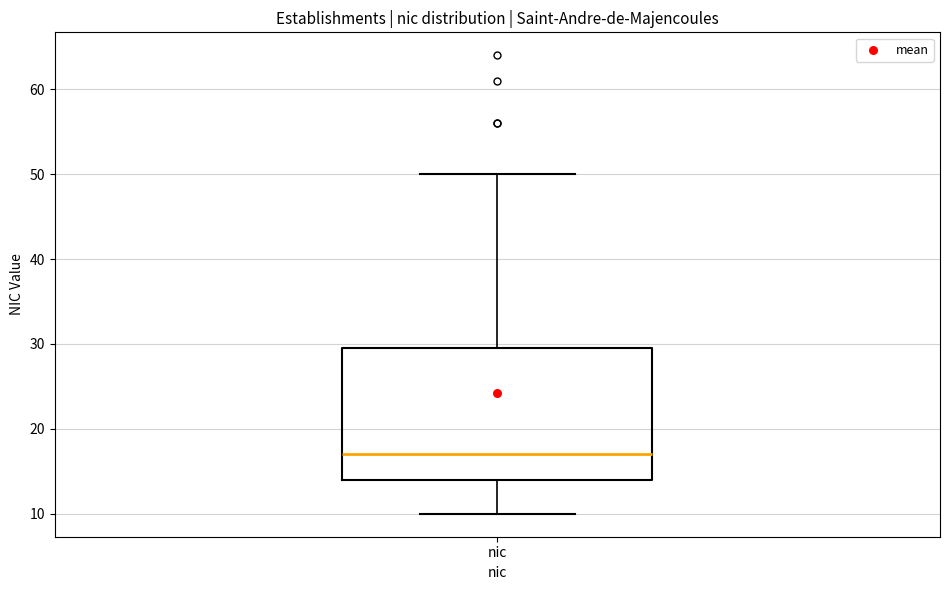

Where does the lower whisker of the box for nic end on the y-axis? The values are not printed on the chart, so give them approximately, as read against the axis.

10